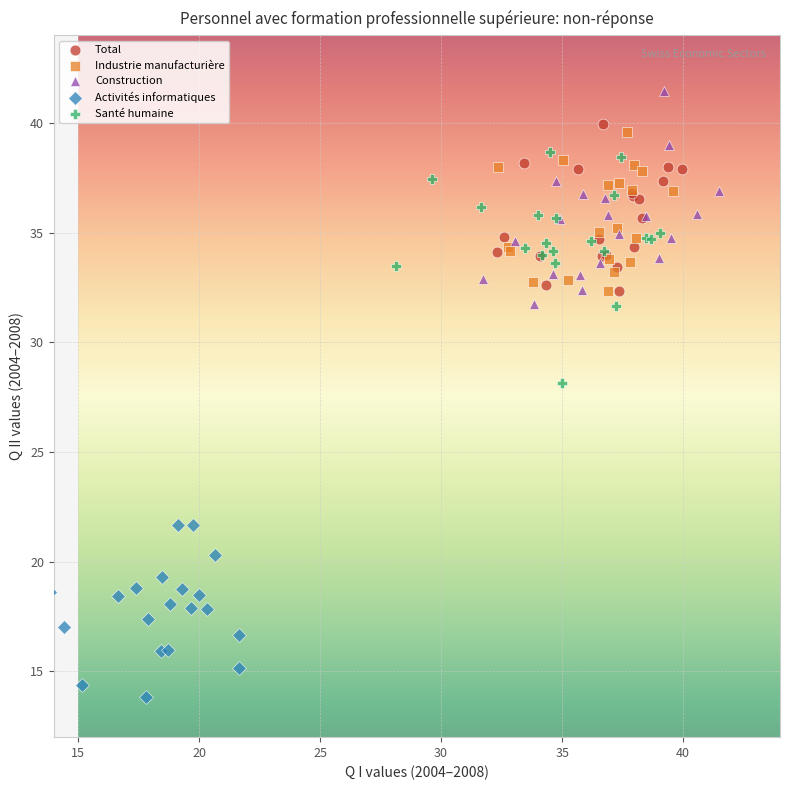

Which series contains the highest Y value?

Construction